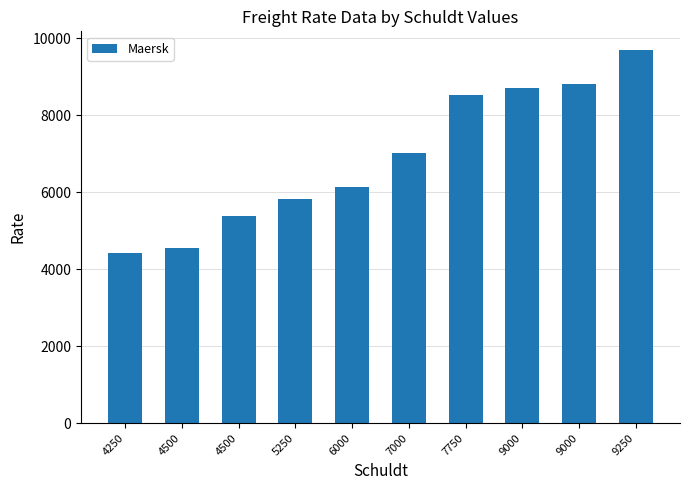

Approximately how many times larger is the value at 9000 compared to 7750?

1.0